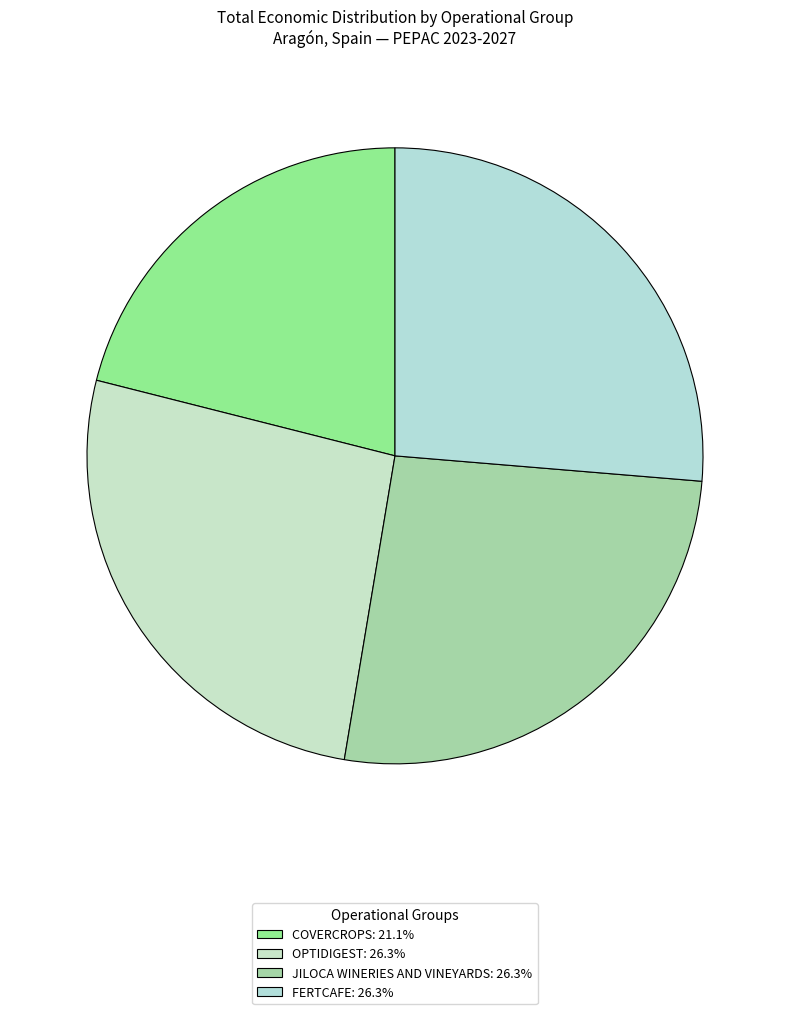

How many slices are in this pie chart?

4